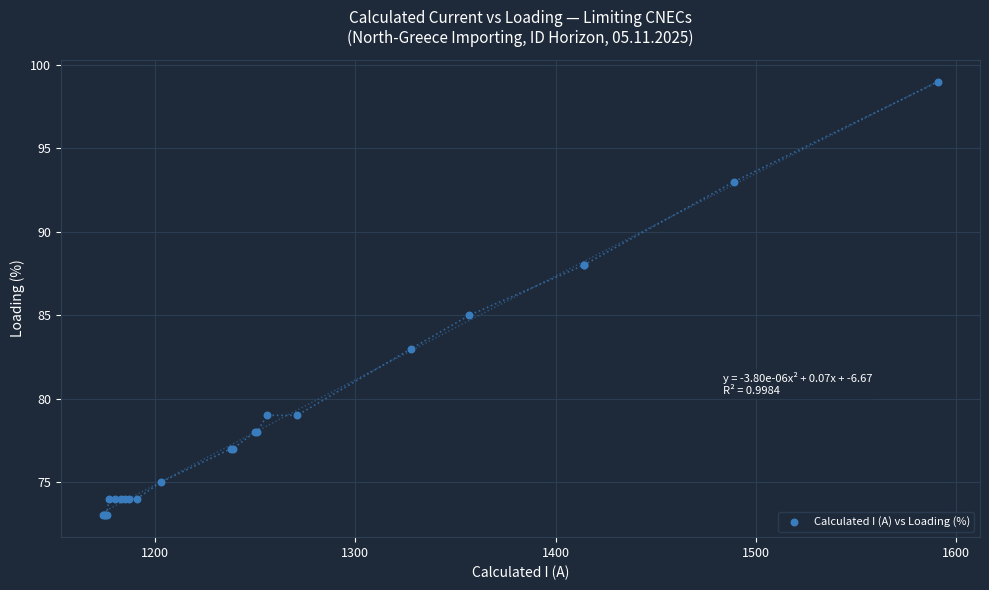

What Y value in the scatter plot is closest to 86?

85